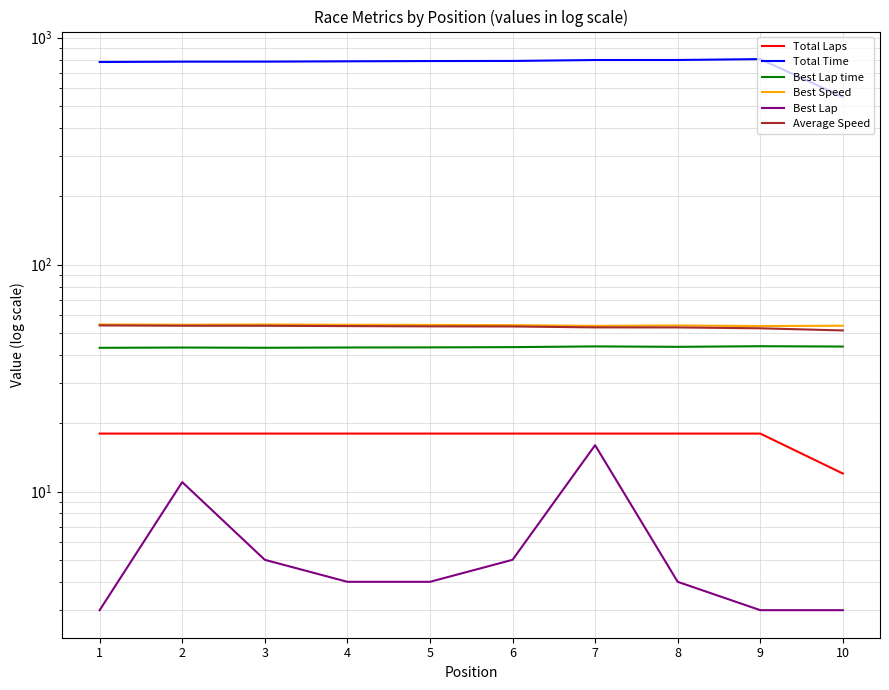

Does the chart have visible grid lines?

Yes